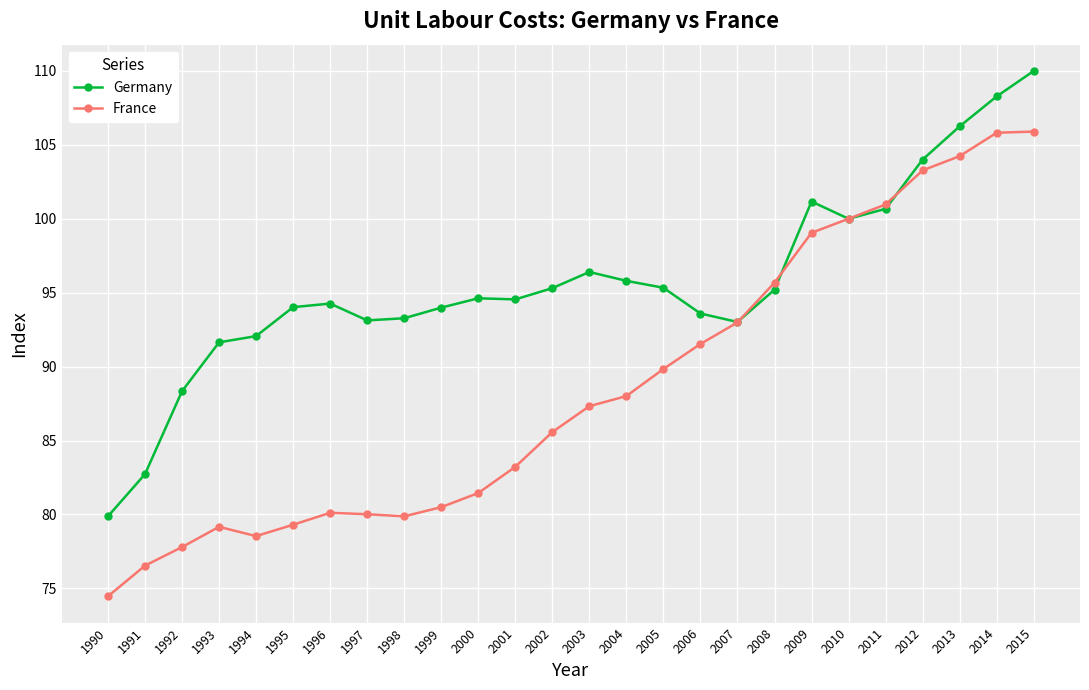

What is the highest value of the Germany series?

110.0